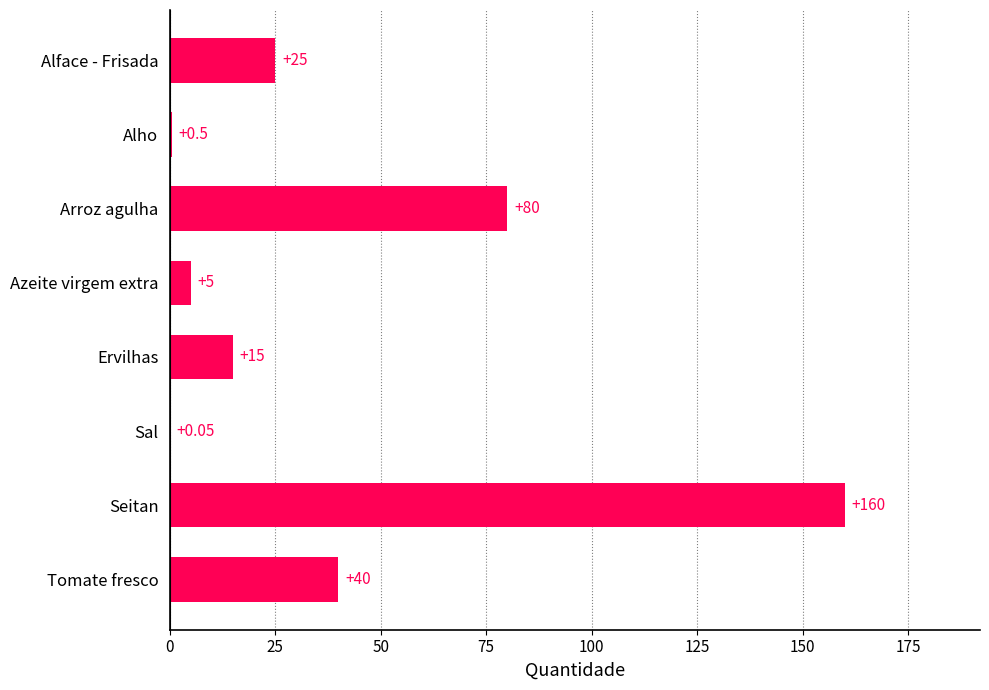

At which category does the chart reach its peak across all series?

Seitan